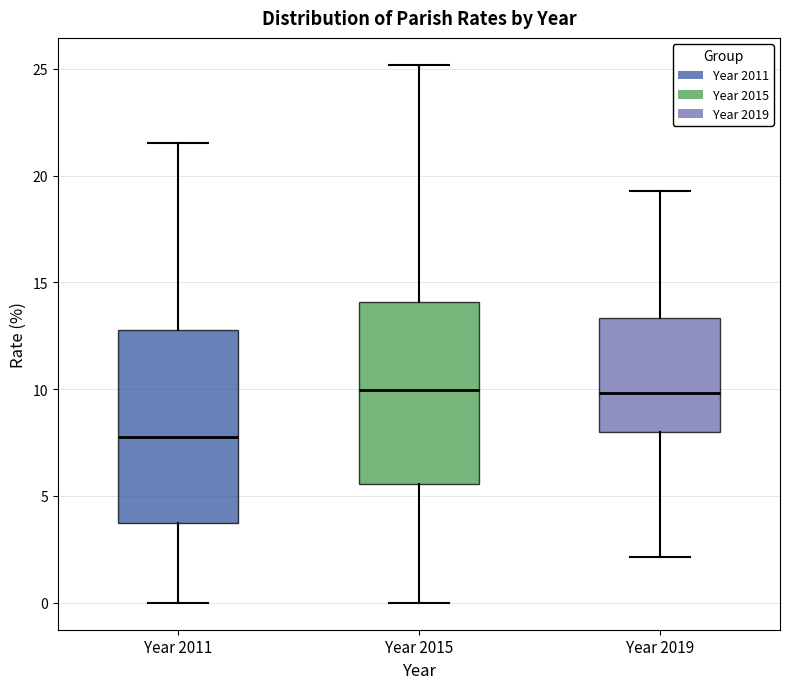

Reading left to right, transcribe this box plot: for each box, give where its median line is, the range the box spans, and where its two whiskers end, as read against the y-axis. The values are not printed on the chart, so give them approximately, as read against the axis.

Year 2011: median 8.0, box 4.0 to 13.0, whiskers 0.0 to 21.5
Year 2015: median 10.0, box 5.5 to 14.0, whiskers 0.0 to 25.0
Year 2019: median 10.0, box 8.0 to 13.5, whiskers 2.0 to 19.5